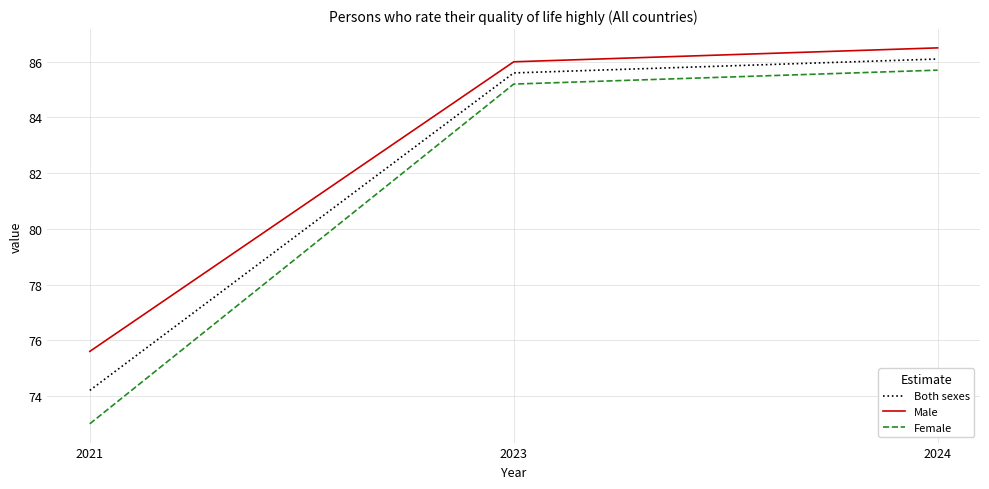

The value of Both sexes at 2024 is 86.1. True or false?

True